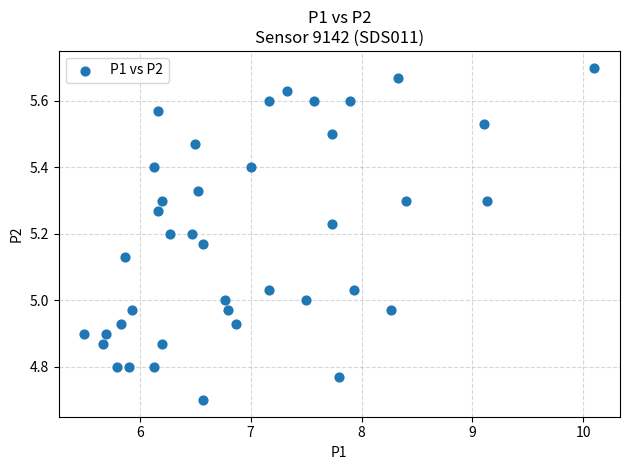

What is the range of Y values (max minus min)?

1.0